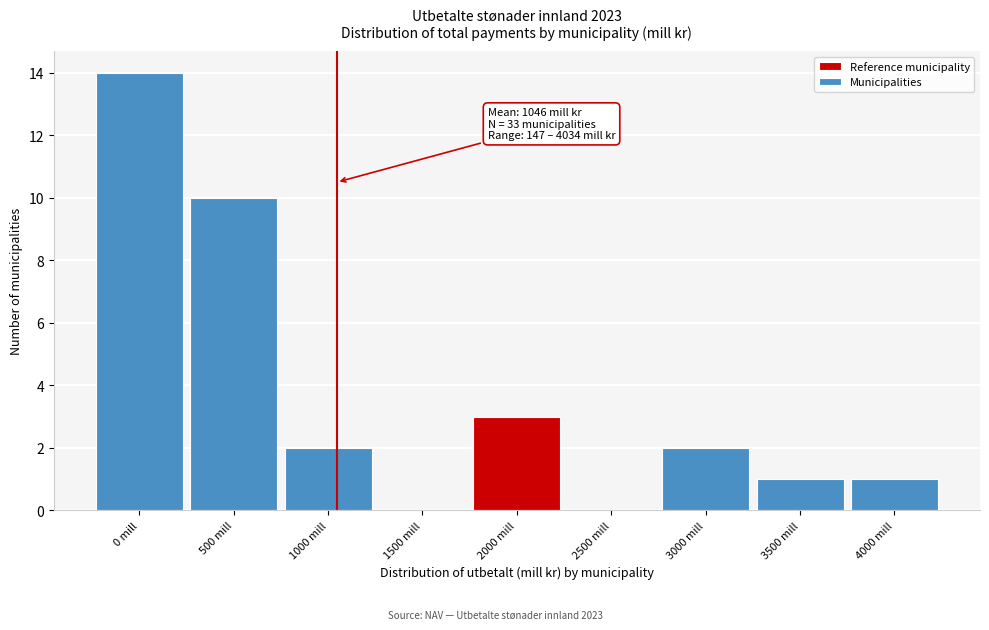

Reading left to right, transcribe all the data shown in this chart.

0 mill=14	500 mill=10	1000 mill=2	1500 mill=0	2000 mill=3	2500 mill=0	3000 mill=2	3500 mill=1	4000 mill=1